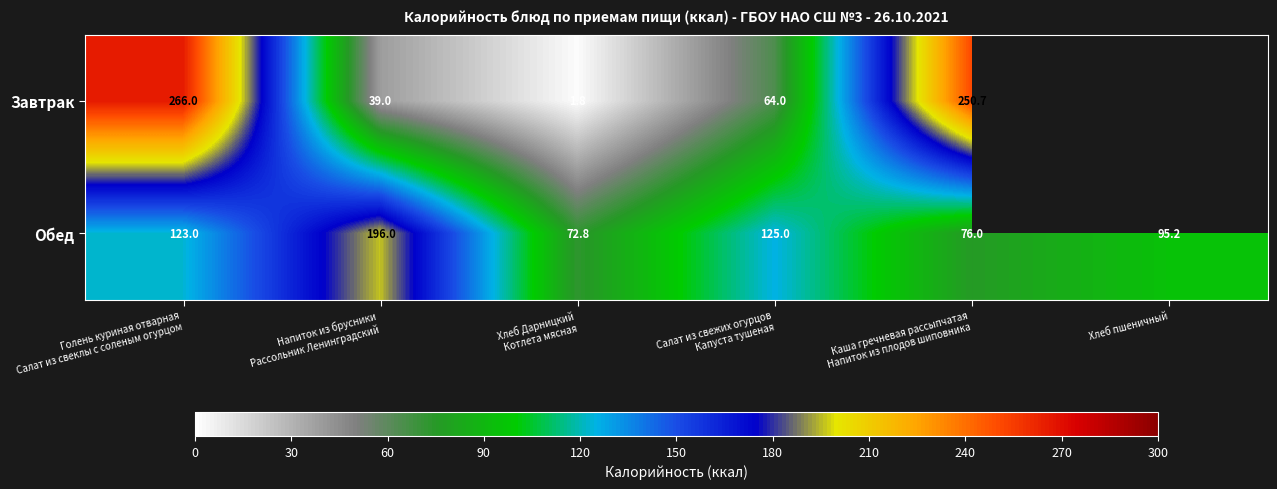

What is the average value of the Обед series?

114.7